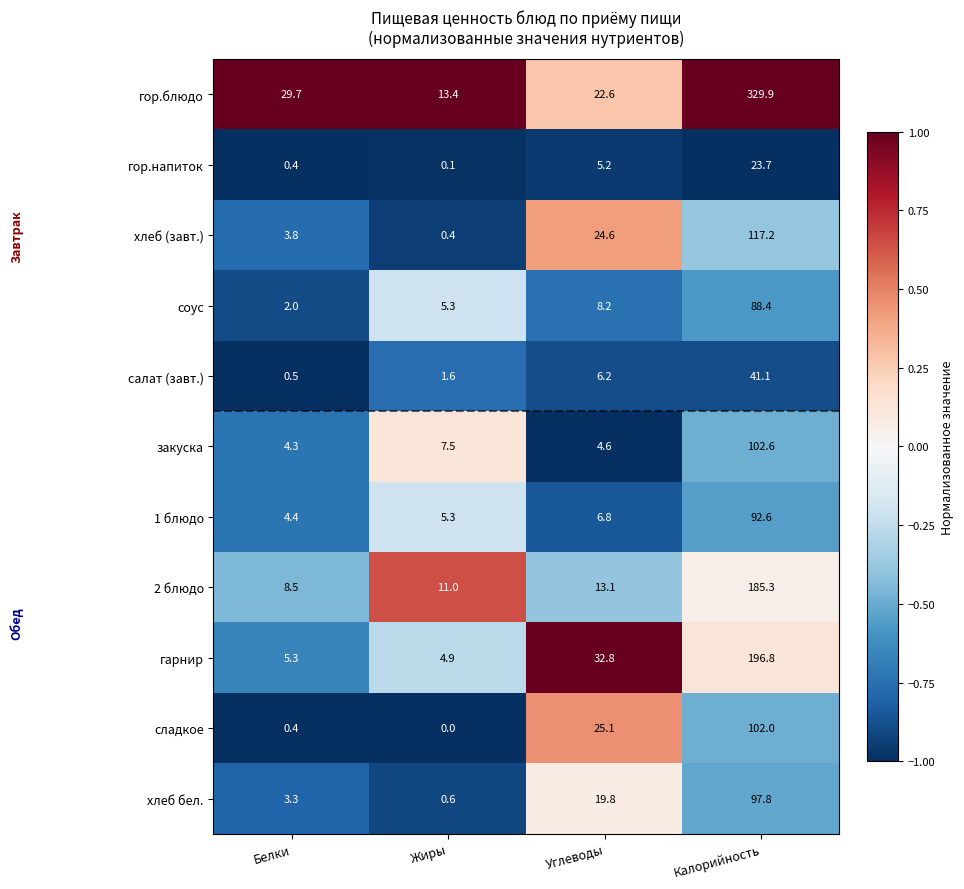

What is the difference between the highest and lowest values at Углеводы?

28.2